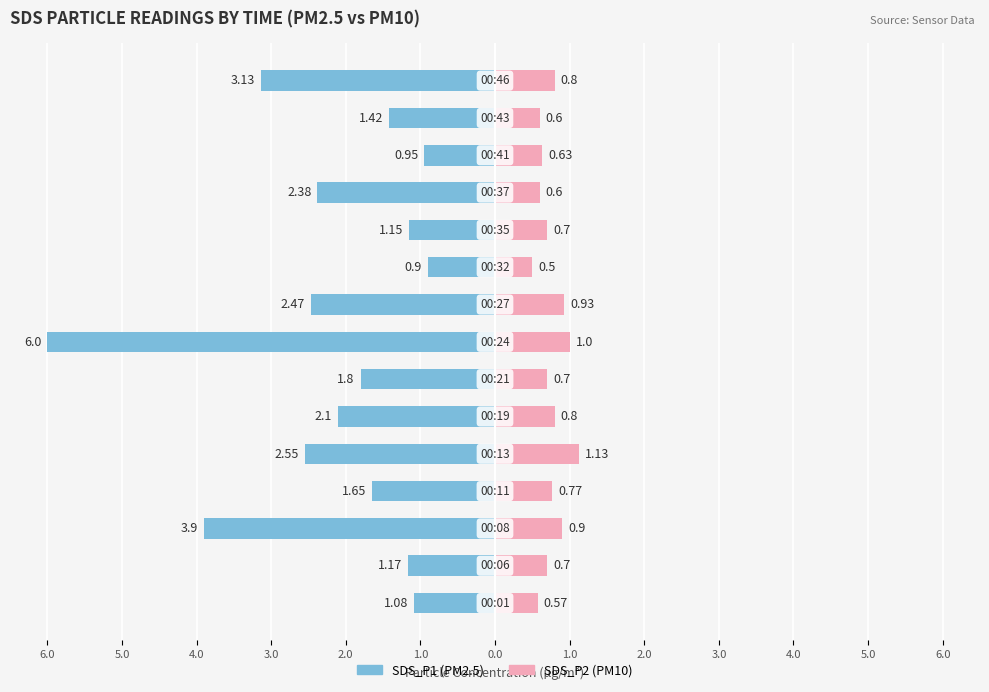

How many bars are there in total?

30